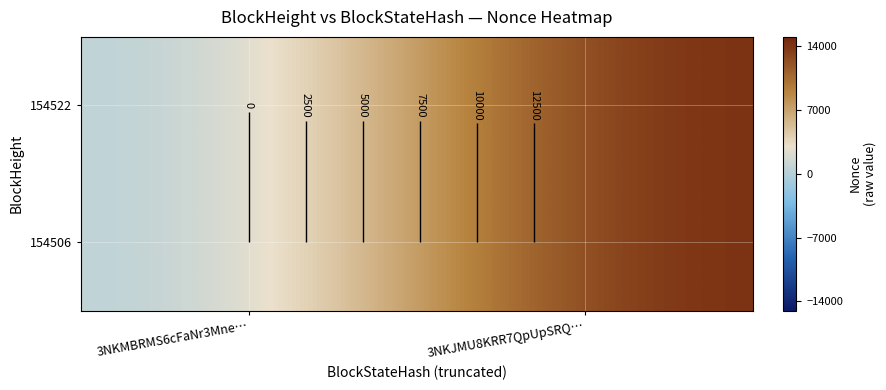

What is the sum of all 154506 values?

14723